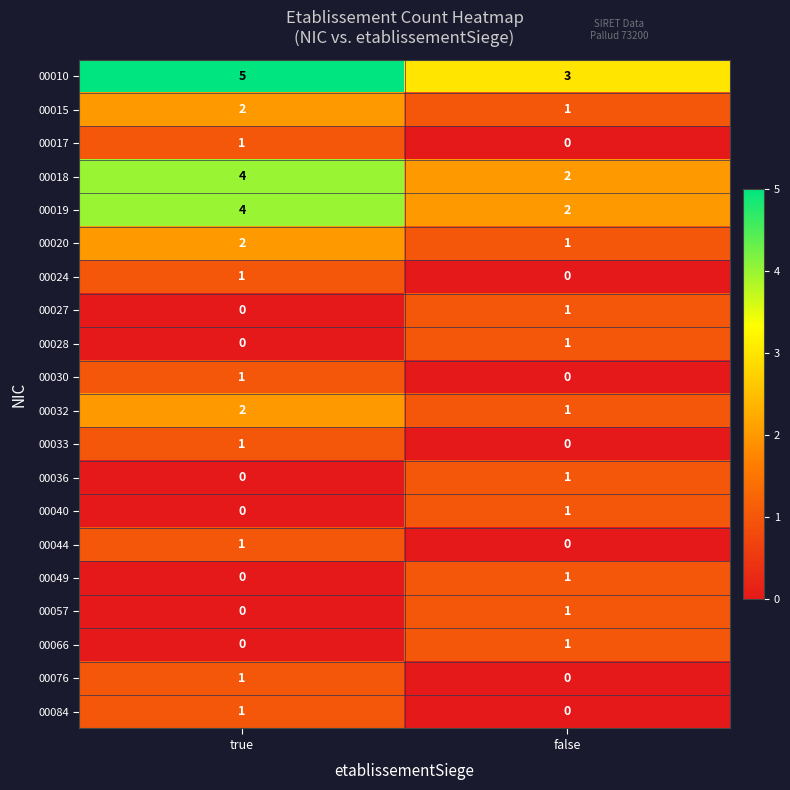

What is the spread (max minus min) of values at true?

5